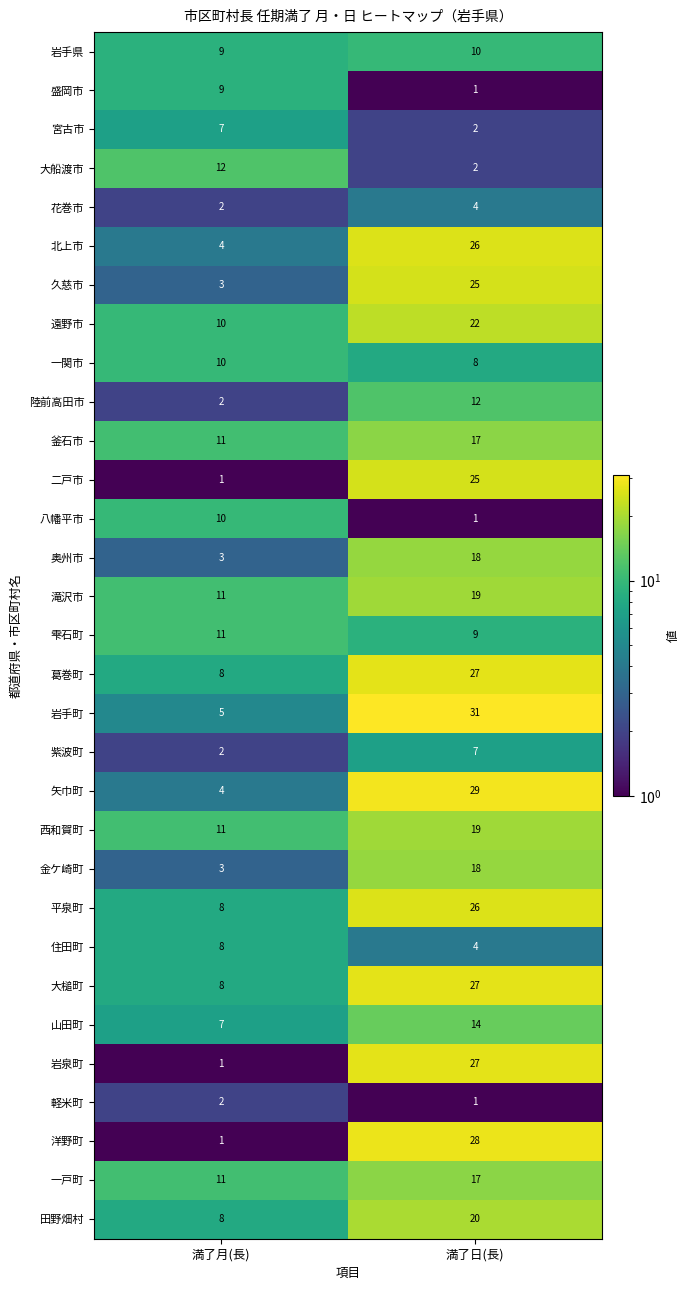

Count the number of categories in the chart.

2